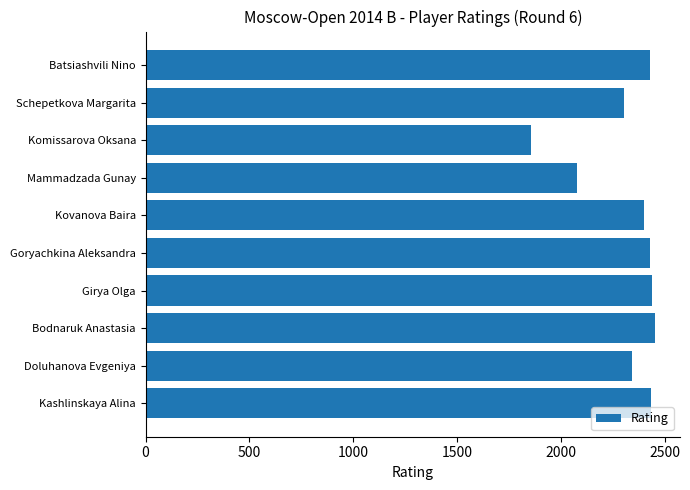

True or false: the data shows 1012 at Goryachkina Aleksandra.

False